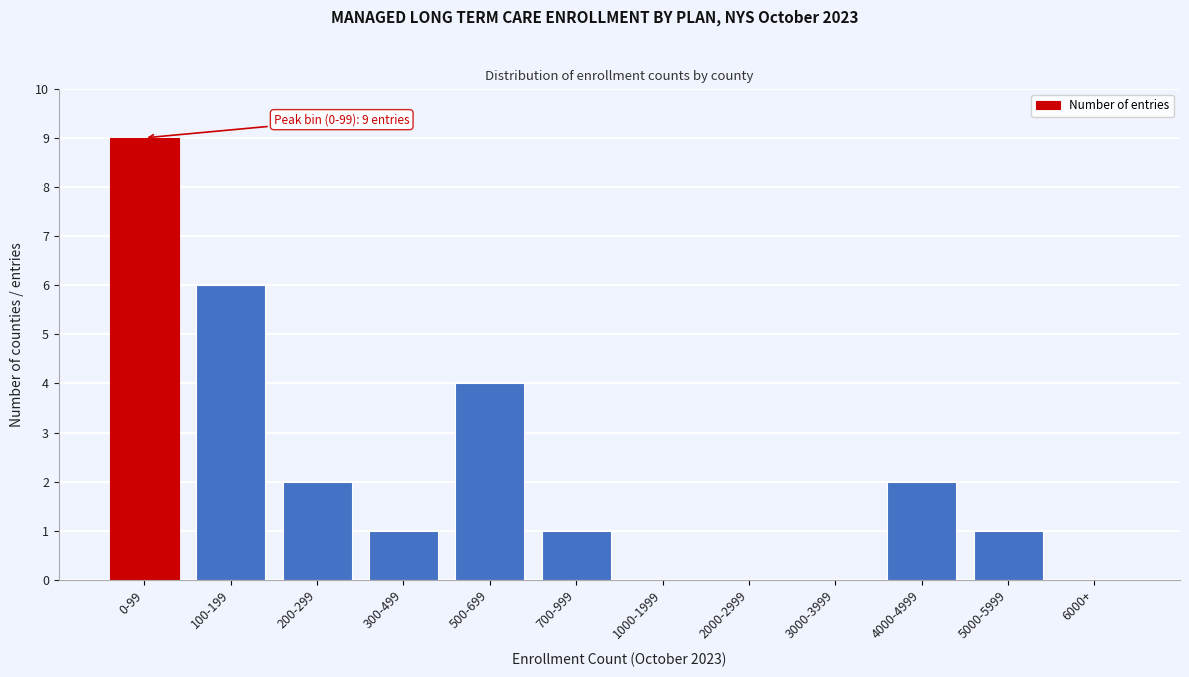

Reading left to right, what are all the values shown in this chart?

0-99=9	100-199=6	200-299=2	300-499=1	500-699=4	700-999=1	1000-1999=0	2000-2999=0	3000-3999=0	4000-4999=2	5000-5999=1	6000+=0